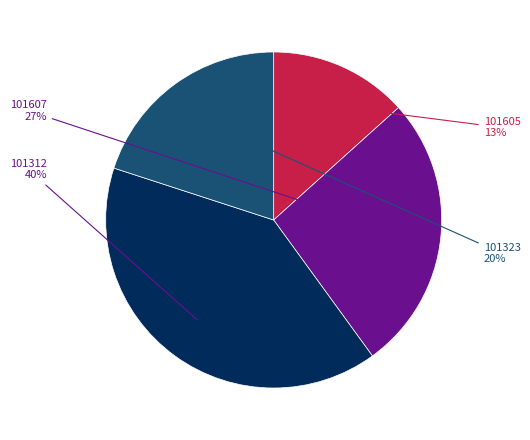

Which slice is the smallest?

101605